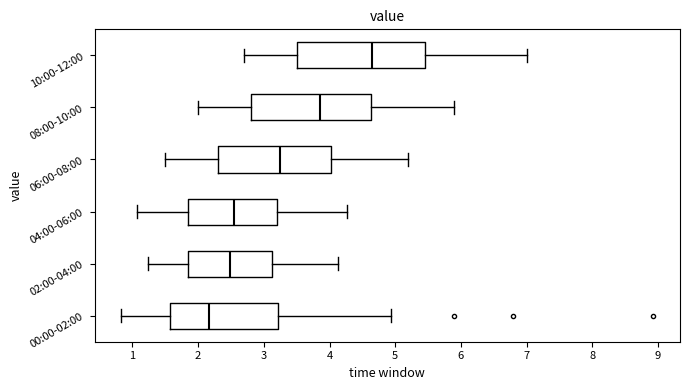

Reading bottom to top, read every box against the x-axis: the position of its median line, the range the box covers, and the ends of its whiskers. The values are not printed on the chart, so give them approximately, as read against the axis.

00:00-02:00: median 2.2, box 1.6 to 3.2, whiskers 0.8 to 4.9
02:00-04:00: median 2.5, box 1.9 to 3.1, whiskers 1.2 to 4.1
04:00-06:00: median 2.6, box 1.8 to 3.2, whiskers 1.1 to 4.3
06:00-08:00: median 3.3, box 2.3 to 4.0, whiskers 1.5 to 5.2
08:00-10:00: median 3.9, box 2.8 to 4.6, whiskers 2.0 to 5.9
10:00-12:00: median 4.7, box 3.5 to 5.5, whiskers 2.7 to 7.0